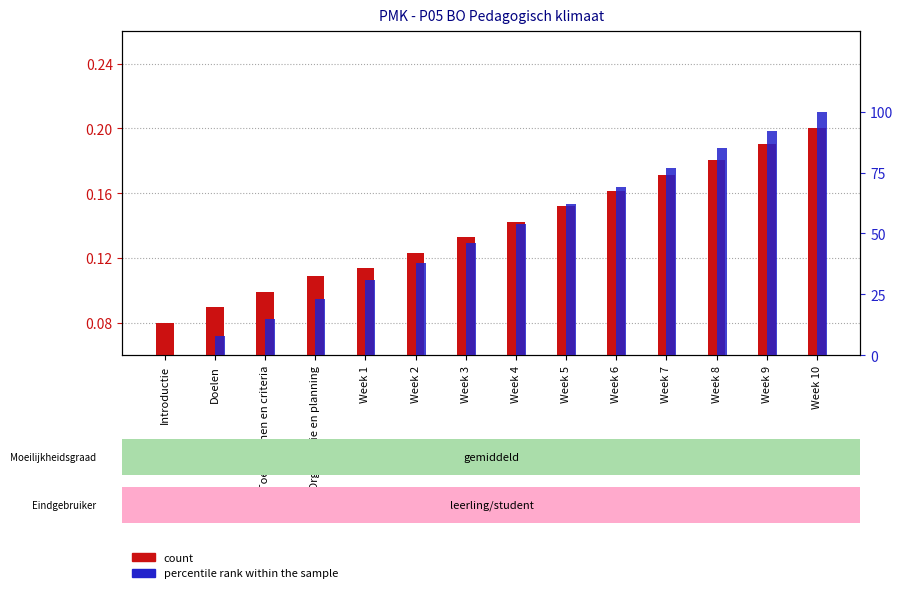

At how many categories does at least one series exceed 84?

3